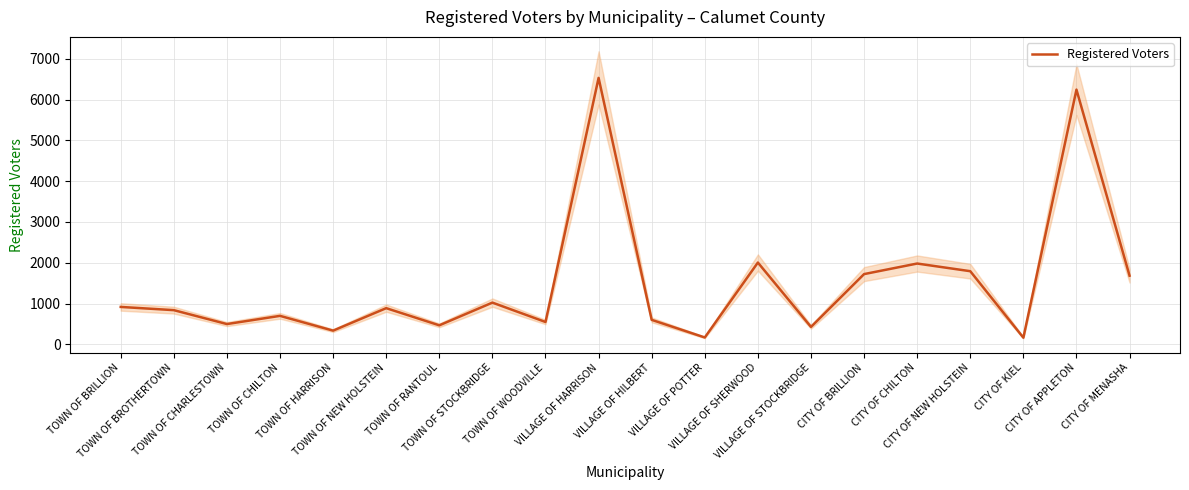

List the labels in order of value, largest first.

VILLAGE OF HARRISON, CITY OF APPLETON, VILLAGE OF SHERWOOD, CITY OF CHILTON, CITY OF NEW HOLSTEIN, CITY OF BRILLION, CITY OF MENASHA, TOWN OF STOCKBRIDGE, TOWN OF BRILLION, TOWN OF NEW HOLSTEIN, TOWN OF BROTHERTOWN, TOWN OF CHILTON, VILLAGE OF HILBERT, TOWN OF WOODVILLE, TOWN OF CHARLESTOWN, TOWN OF RANTOUL, VILLAGE OF STOCKBRIDGE, TOWN OF HARRISON, VILLAGE OF POTTER, CITY OF KIEL